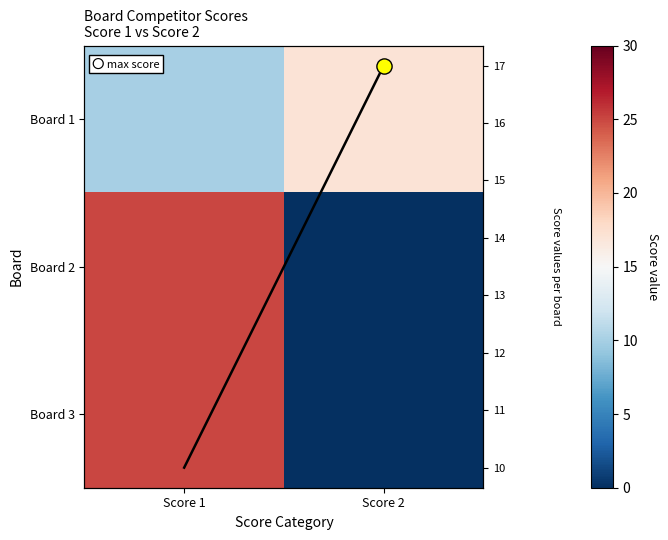

What is the greatest value displayed?

25